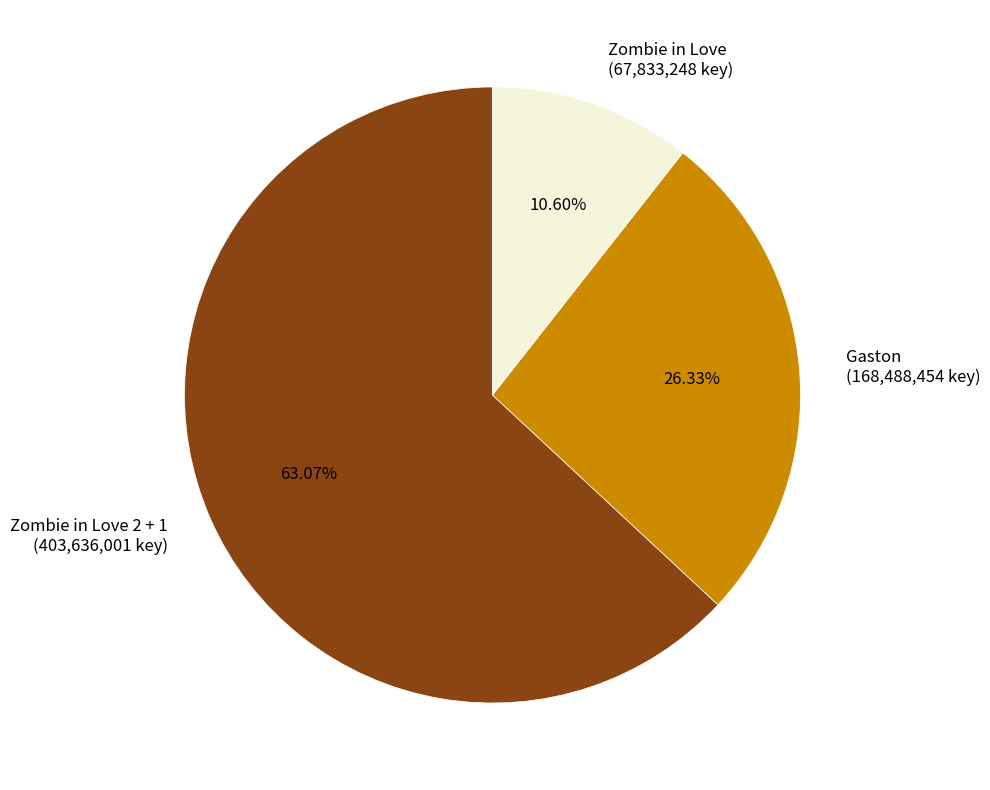

Is the sum of Zombie in Love (67,833,248 key) and Zombie in Love 2 + 1 (403,636,001 key) greater than half?

Yes